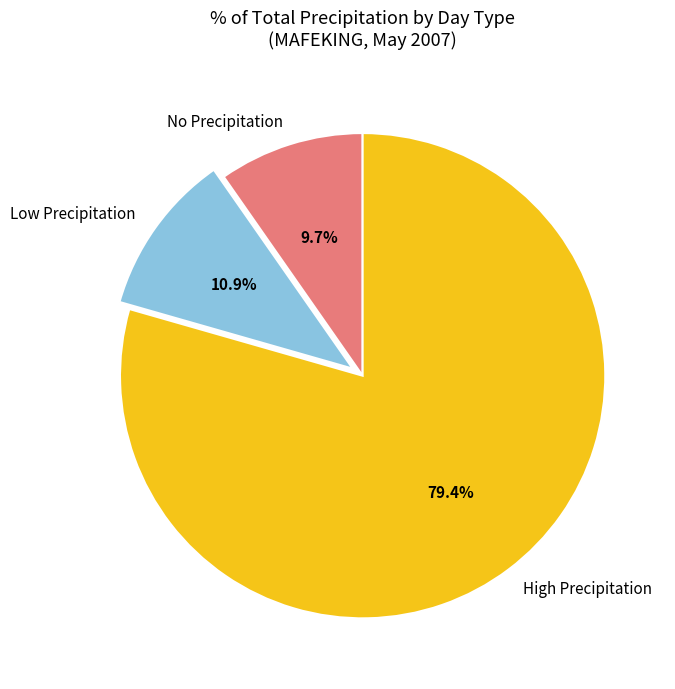

Does any single category account for the majority?

Yes